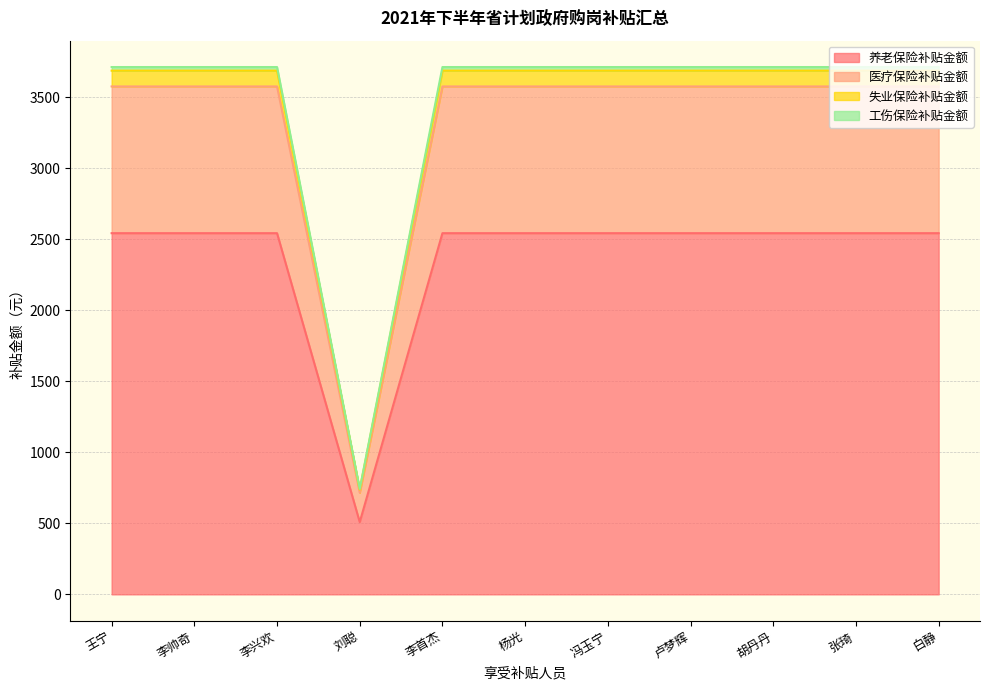

What is the lowest value of the 养老保险补贴金额 series?

508.6